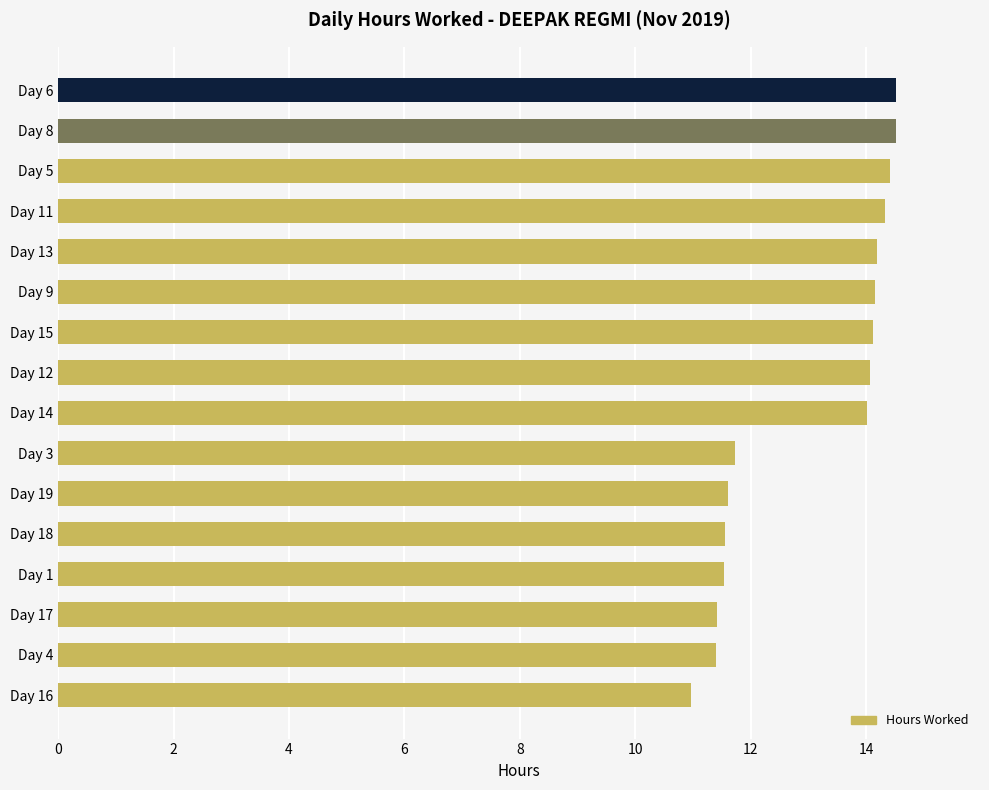

Does the chart contain any negative values?

No